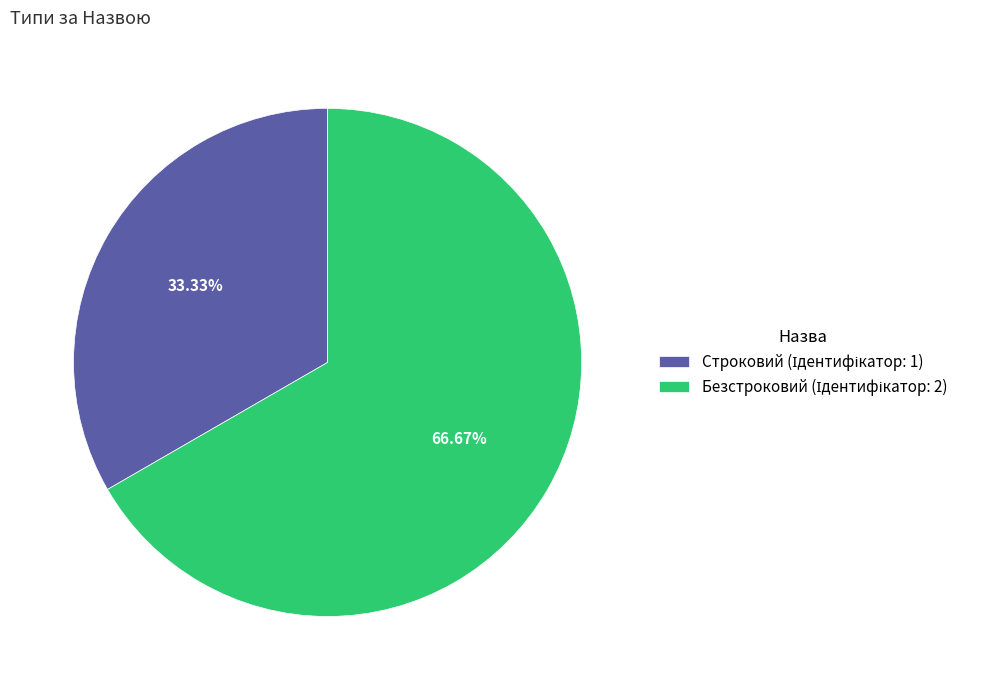

What is the largest slice in the pie chart?

Безстроковий